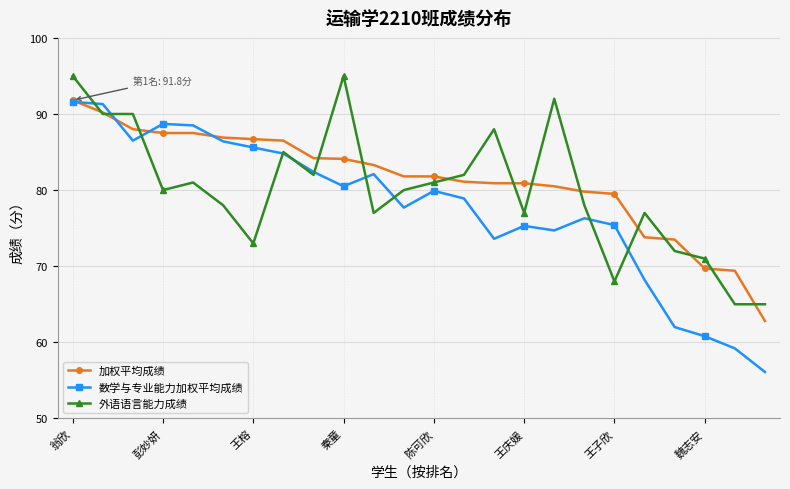

What is the difference between the maximum and second lowest values in the 数学与专业能力加权平均成绩 series?

32.4